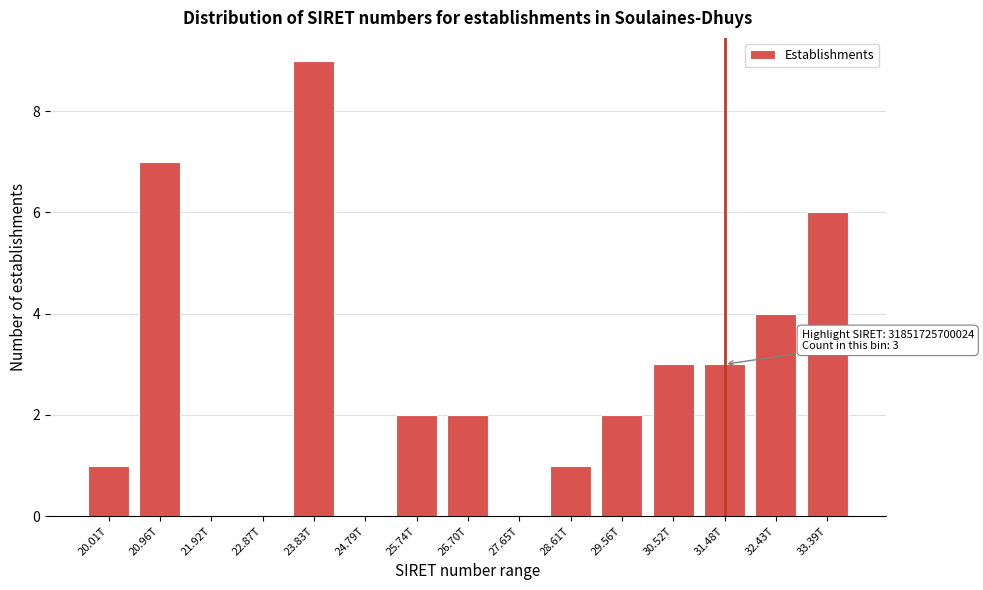

Reading right to left, extract all data points from this chart.

33.39T=6	32.43T=4	31.48T=3	30.52T=3	29.56T=2	28.61T=1	27.65T=0	26.70T=2	25.74T=2	24.79T=0	23.83T=9	22.87T=0	21.92T=0	20.96T=7	20.01T=1